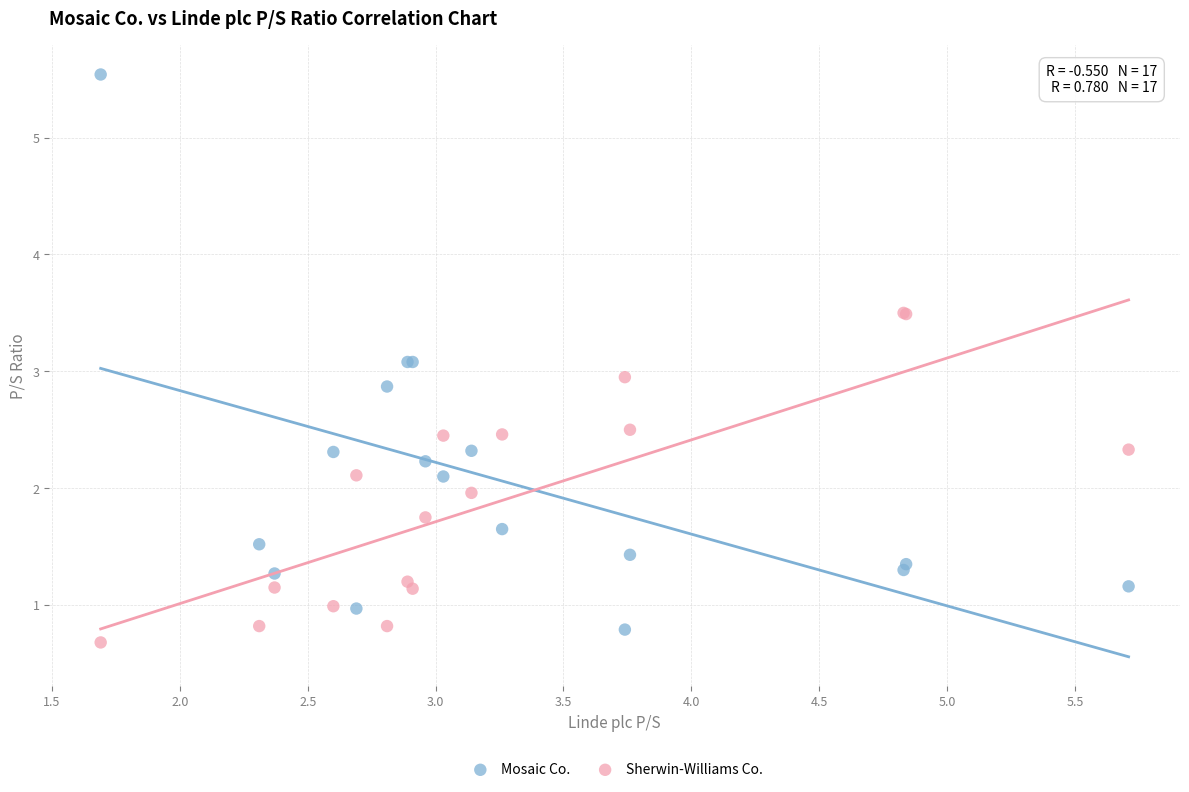

Which series has the widest spread of Y values?

Mosaic Co.